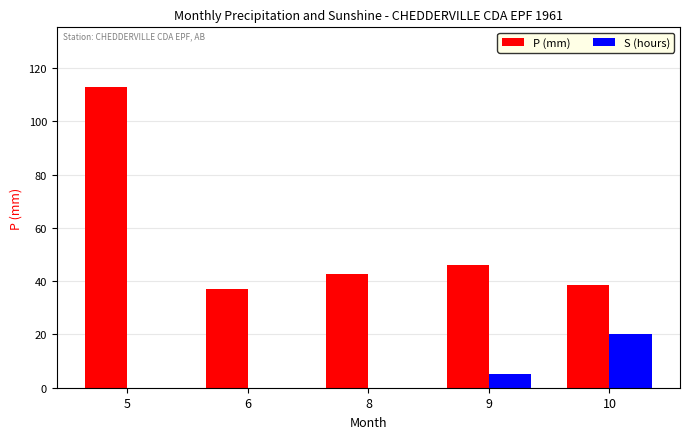

What is the highest value of the S (hours) series?

20.3